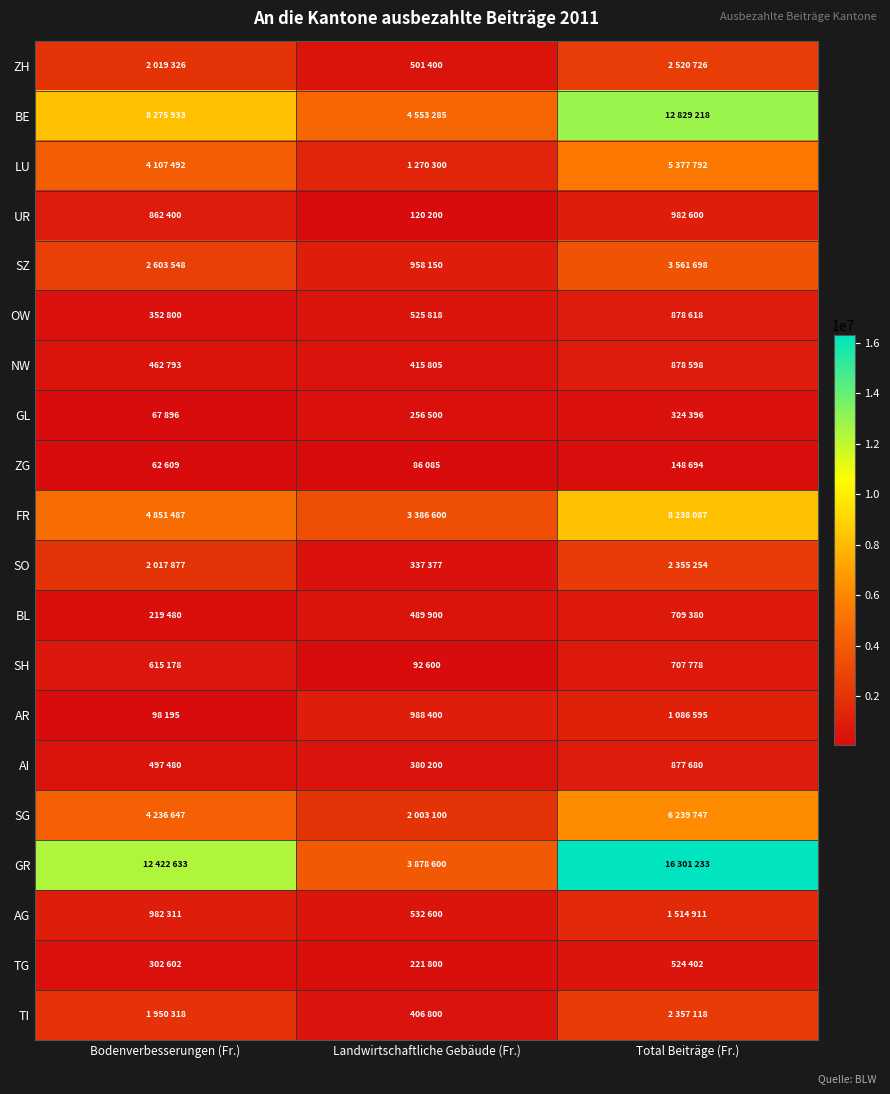

What is the minimum value shown in the chart?

62609